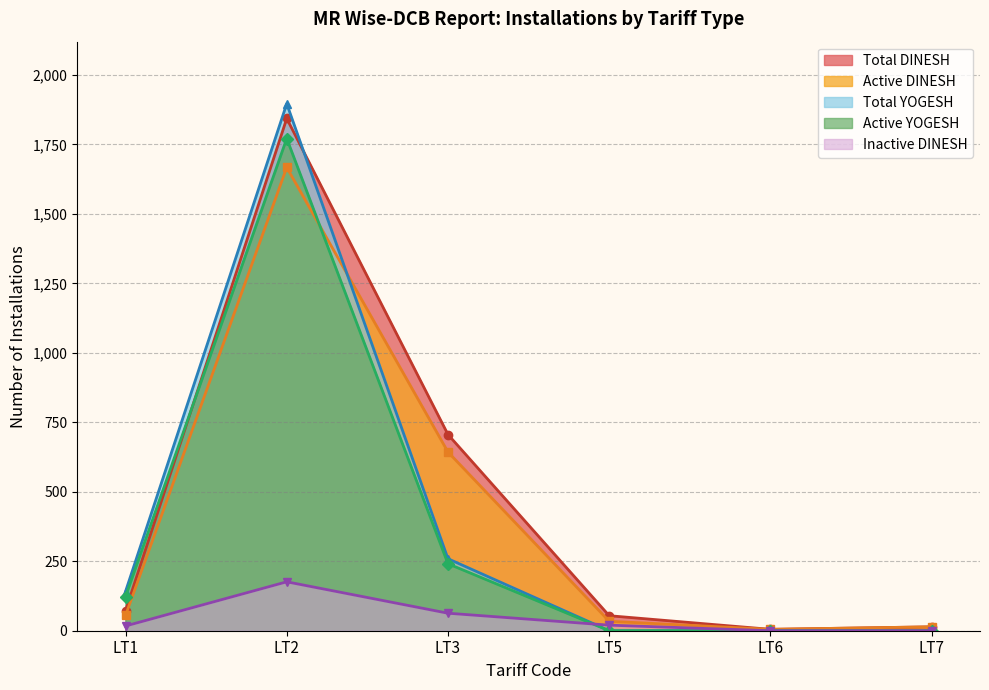

Where is Total YOGESH nearest to the value 948?

LT3